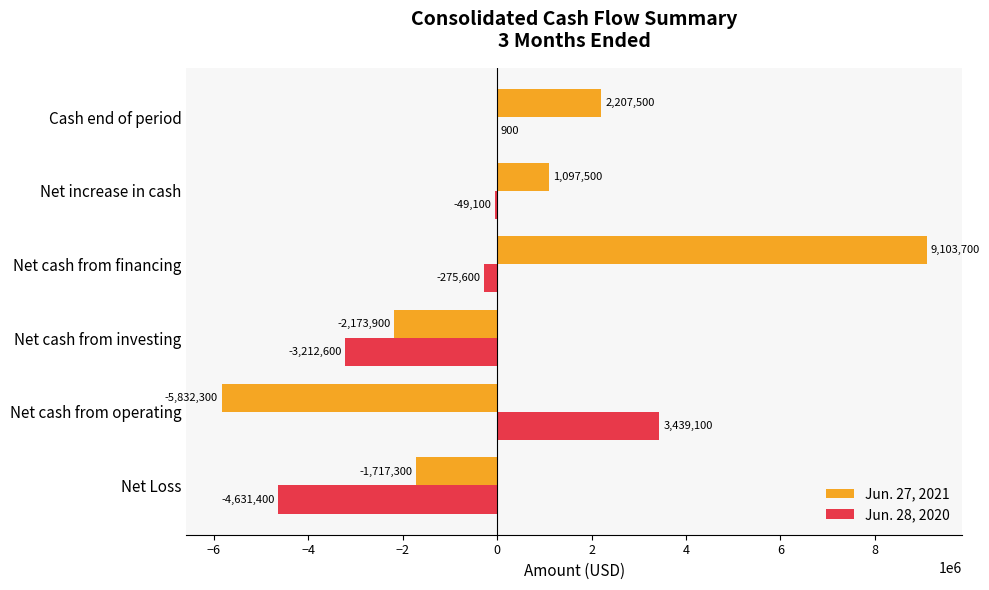

What is the sum of all Jun. 28, 2020 values?

-4728700